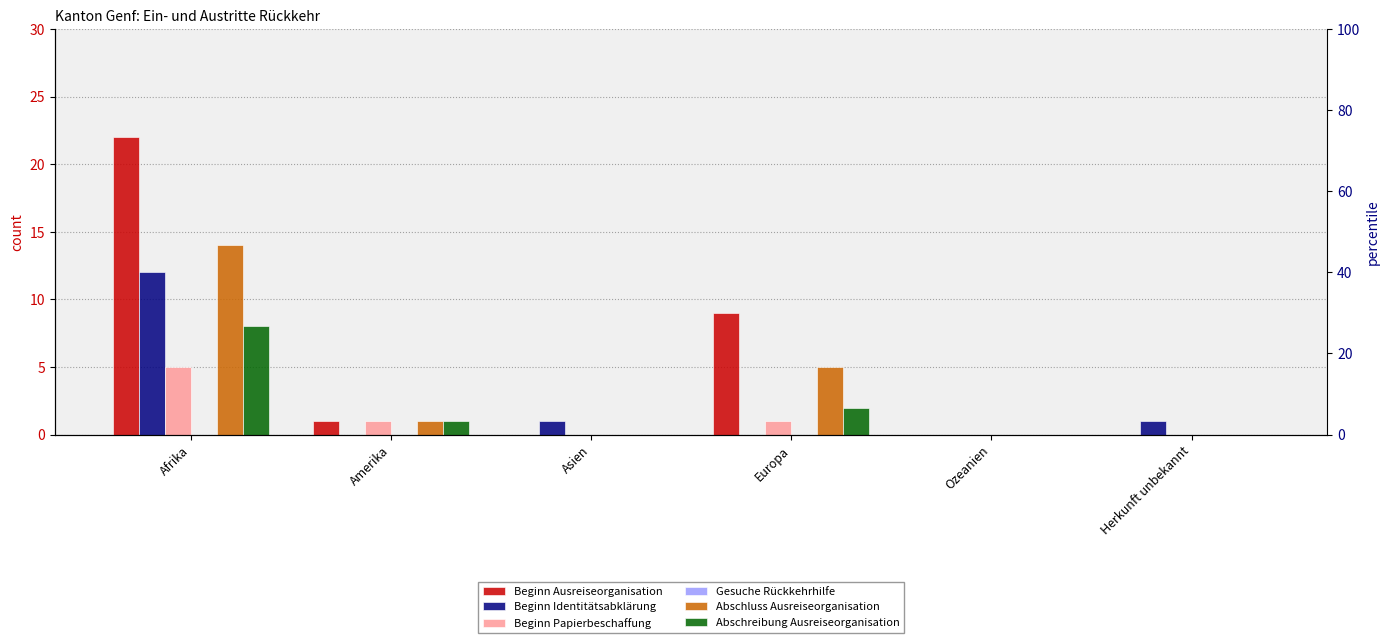

Reading right to left, what are all the values shown in this chart?

Beginn Ausreiseorganisation: 0	0	9	0	1	22
Beginn Identitätsabklärung: 1	0	0	1	0	12
Beginn Papierbeschaffung: 0	0	1	0	1	5
Gesuche Rückkehrhilfe: 0	0	0	0	0	0
Abschluss Ausreiseorganisation: 0	0	5	0	1	14
Abschreibung Ausreiseorganisation: 0	0	2	0	1	8